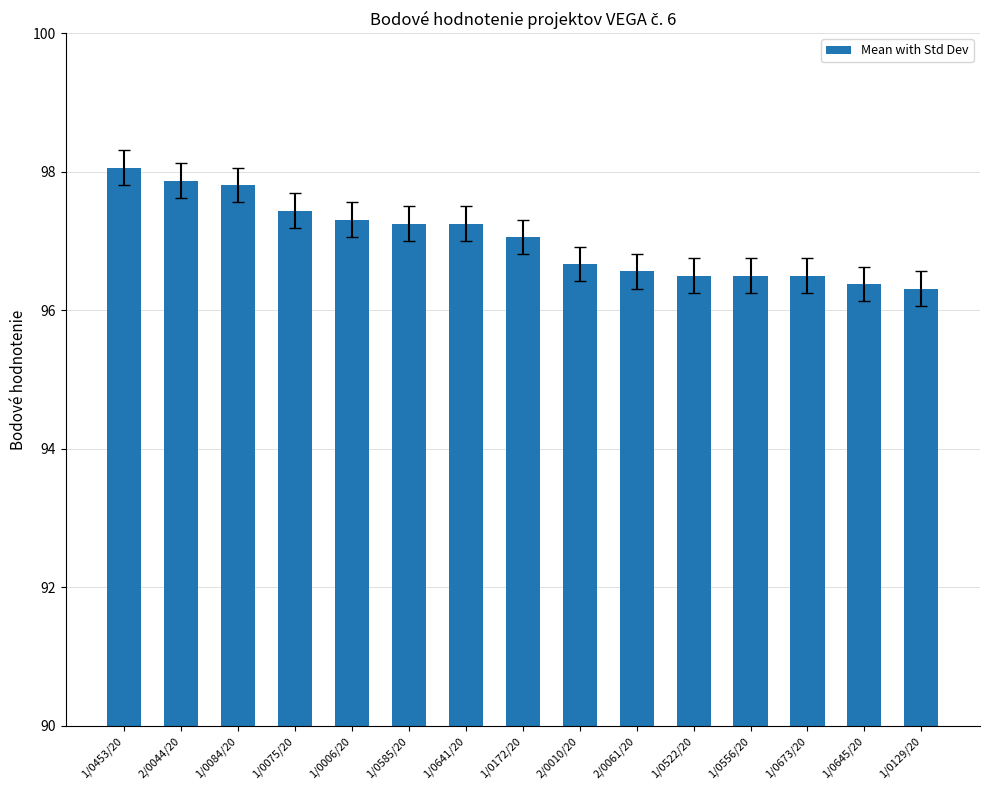

What is the label of the 13th bar from the right?

1/0084/20